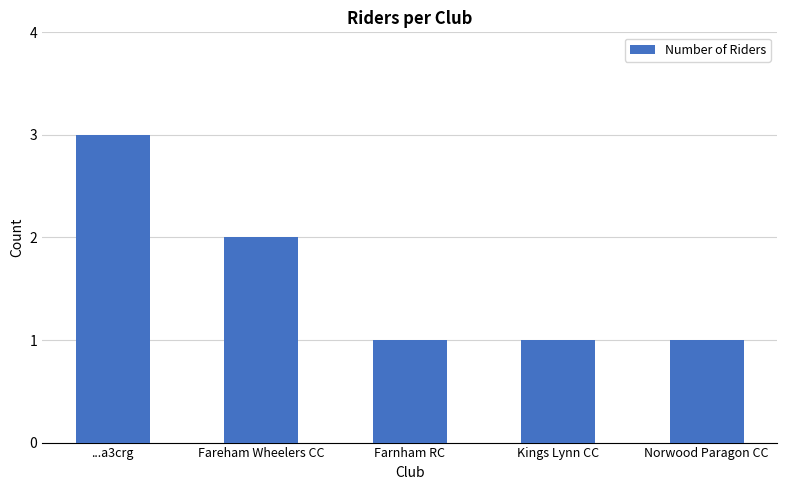

True or false: the data shows 3 at ...a3crg.

True